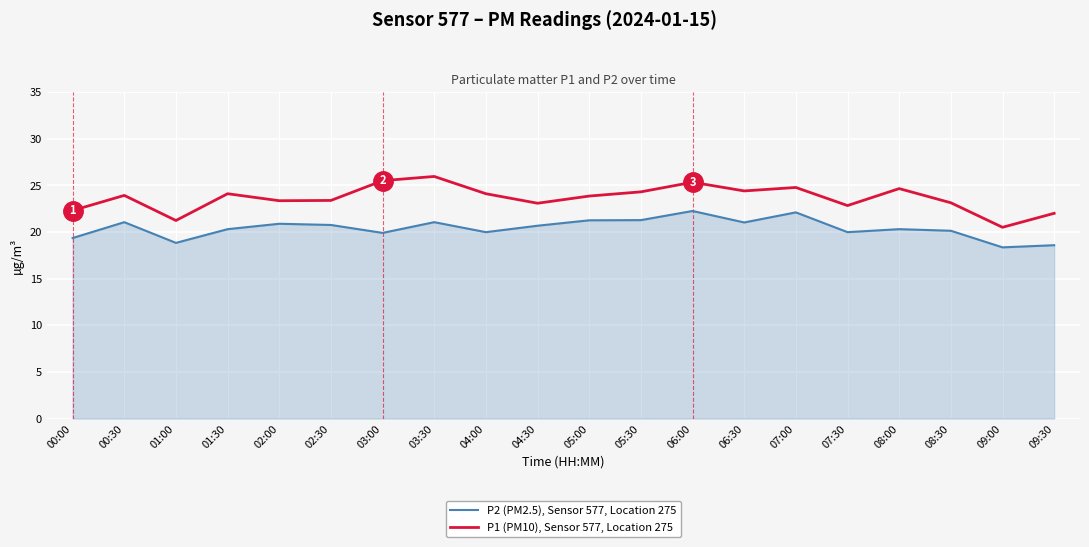

True or false: P1 (PM10), Sensor 577, Location 275 and P2 (PM2.5), Sensor 577, Location 275 cross at least once.

False